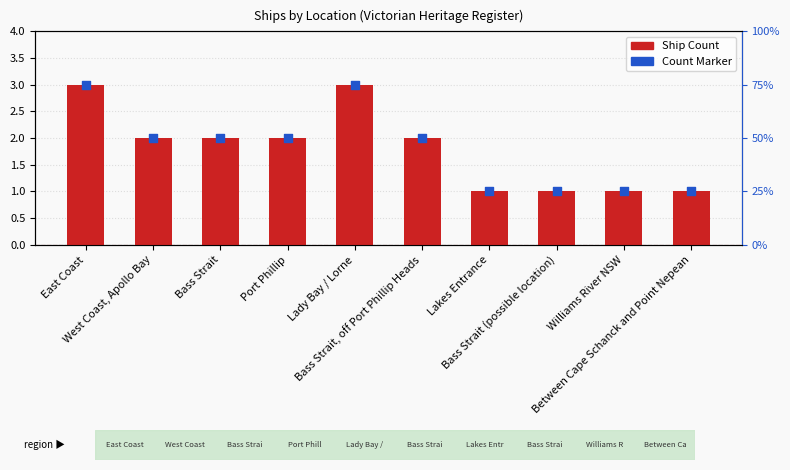

At which category is the sum across all series the highest?

East Coast